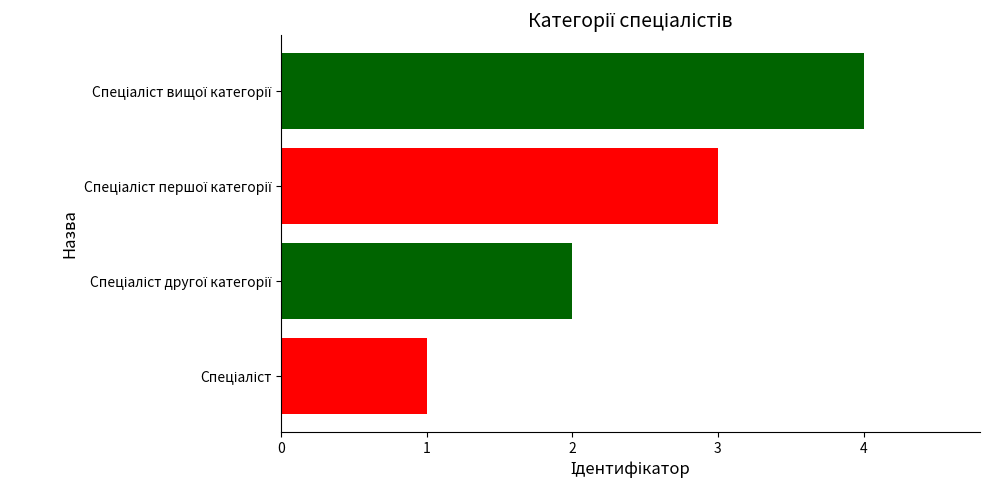

What is the greatest value displayed?

4